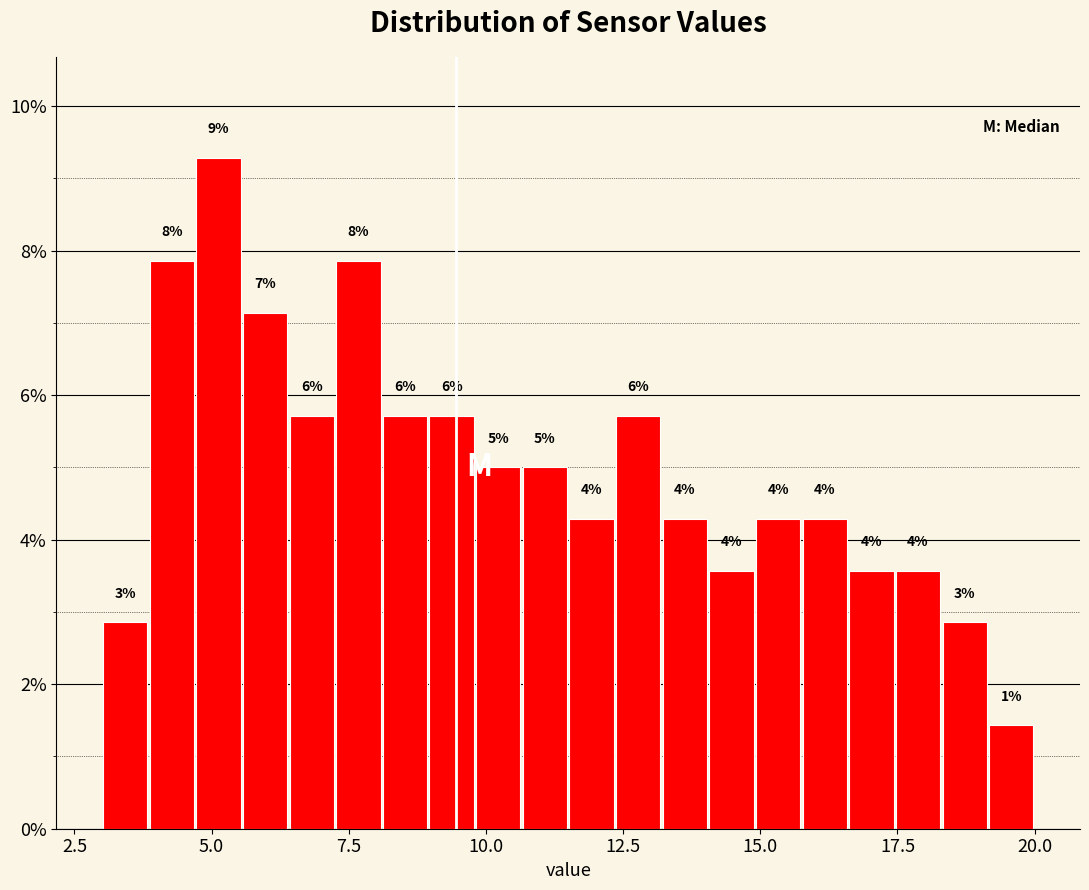

Around what value on the x-axis is the tallest bar? Give the approximate position of its centre, as read against the axis.

5.0